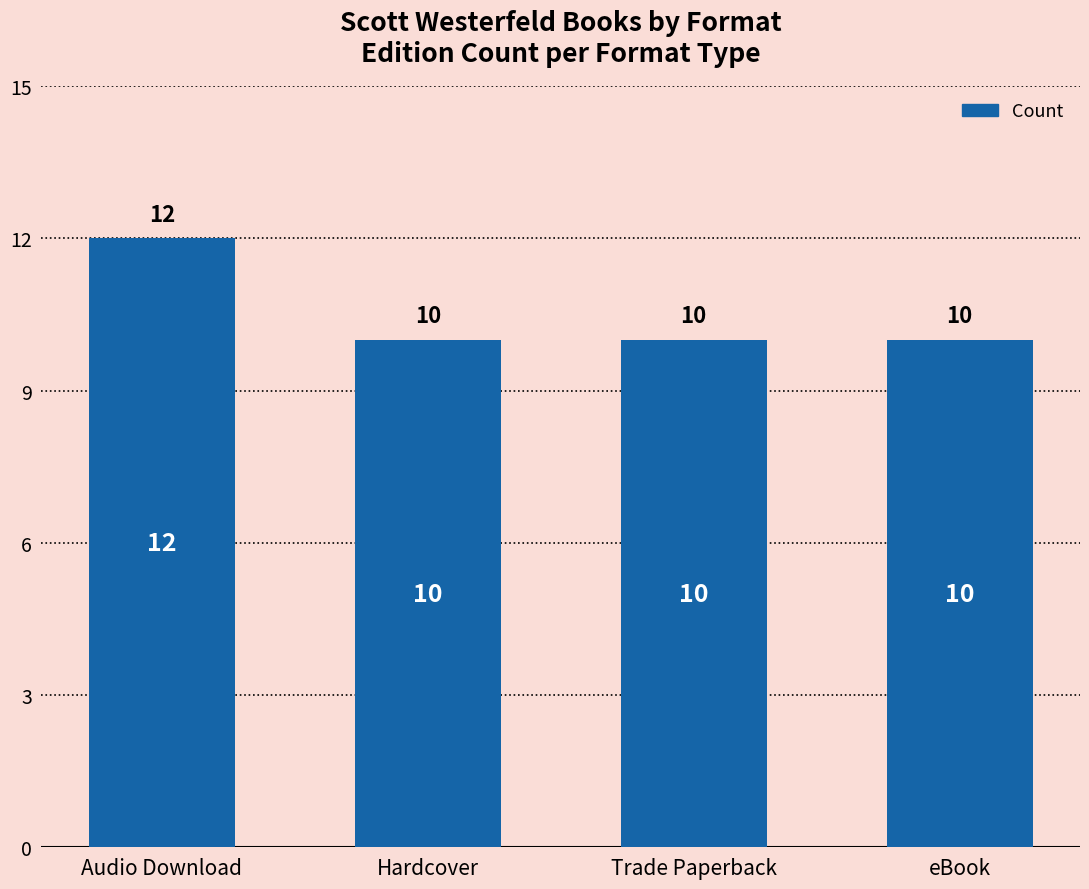

What is the ratio of the value at Trade Paperback to the value at Audio Download?

0.8